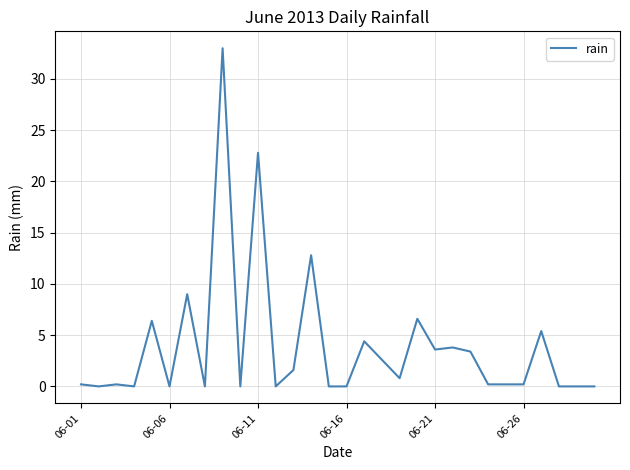

What is the greatest value displayed?

33.0